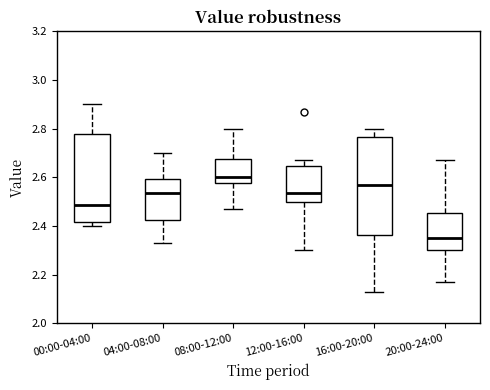

Reading left to right, transcribe this box plot: for each box, give where its median line is, the range the box spans, and where its two whiskers end, as read against the y-axis. The values are not printed on the chart, so give them approximately, as read against the axis.

00:00-04:00: median 2.48, box 2.42 to 2.78, whiskers 2.40 to 2.90
04:00-08:00: median 2.54, box 2.42 to 2.60, whiskers 2.34 to 2.70
08:00-12:00: median 2.60, box 2.58 to 2.68, whiskers 2.48 to 2.80
12:00-16:00: median 2.54, box 2.50 to 2.64, whiskers 2.30 to 2.68
16:00-20:00: median 2.58, box 2.36 to 2.76, whiskers 2.14 to 2.80
20:00-24:00: median 2.36, box 2.30 to 2.46, whiskers 2.18 to 2.68